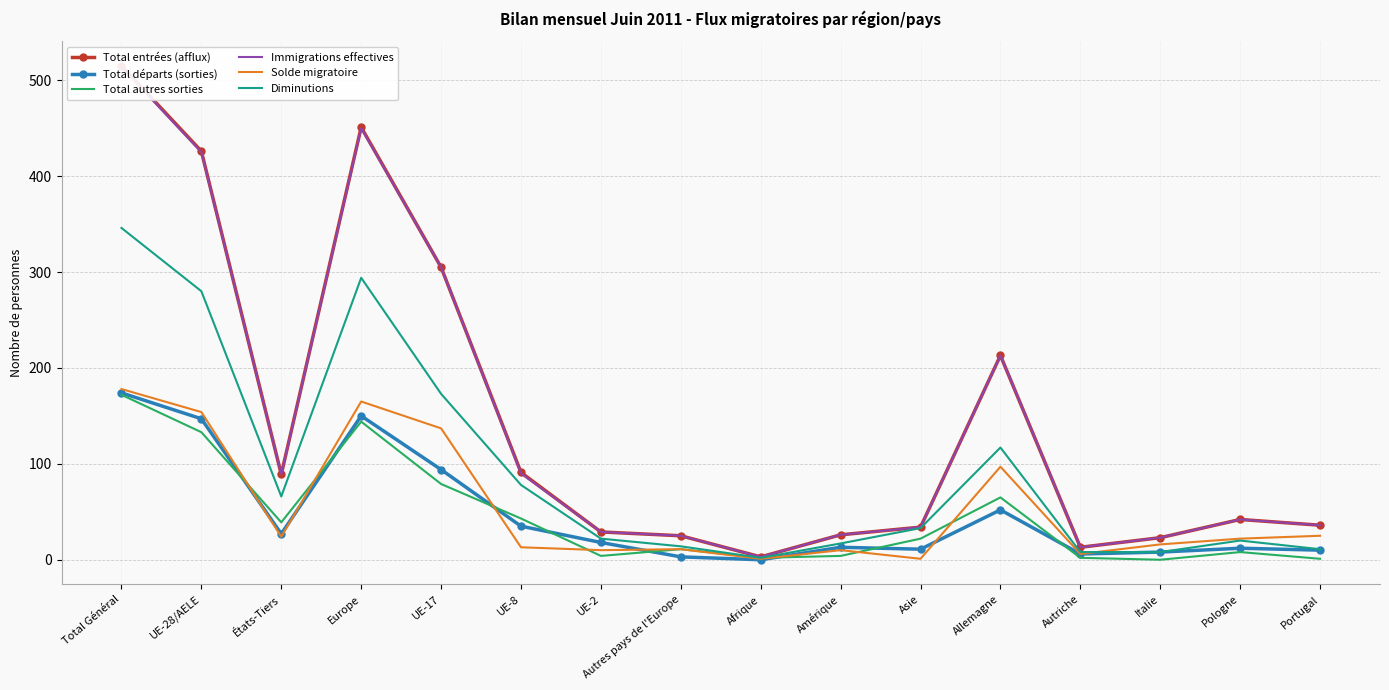

What is the maximum value shown in the chart?

515